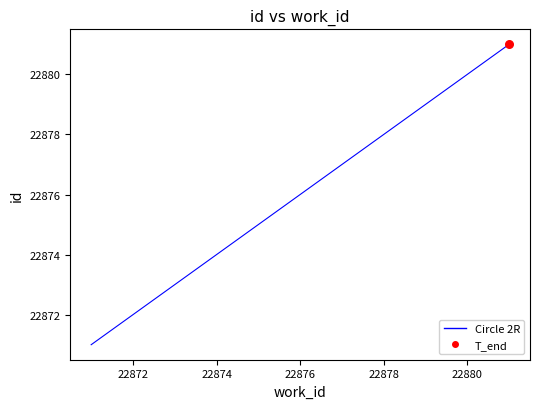

What is the greatest value displayed?

22881